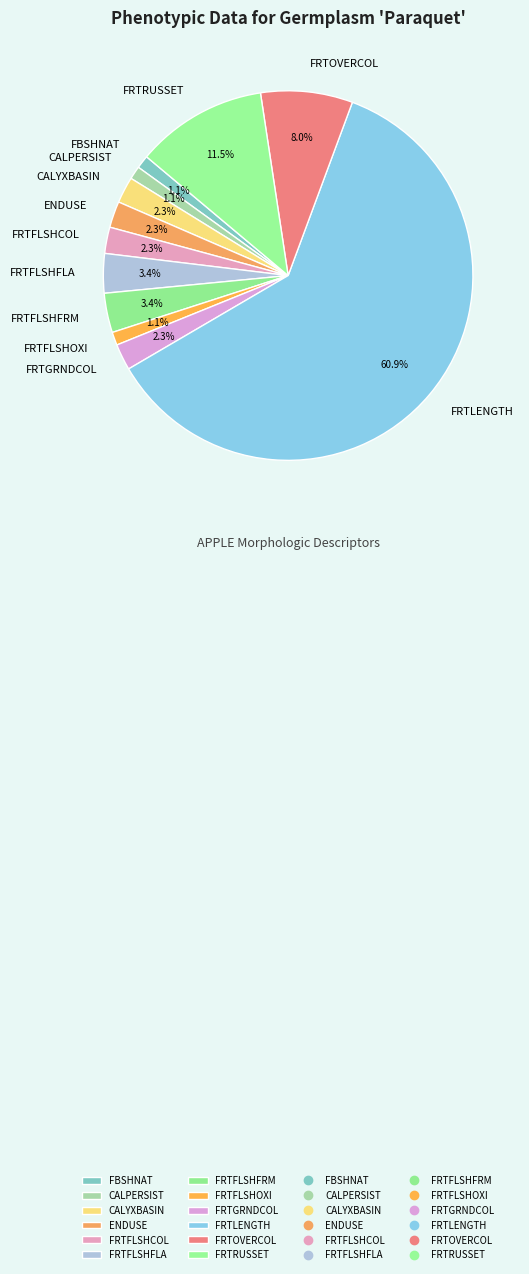

What percentage do CALPERSIST and FRTRUSSET together represent?

12.6%